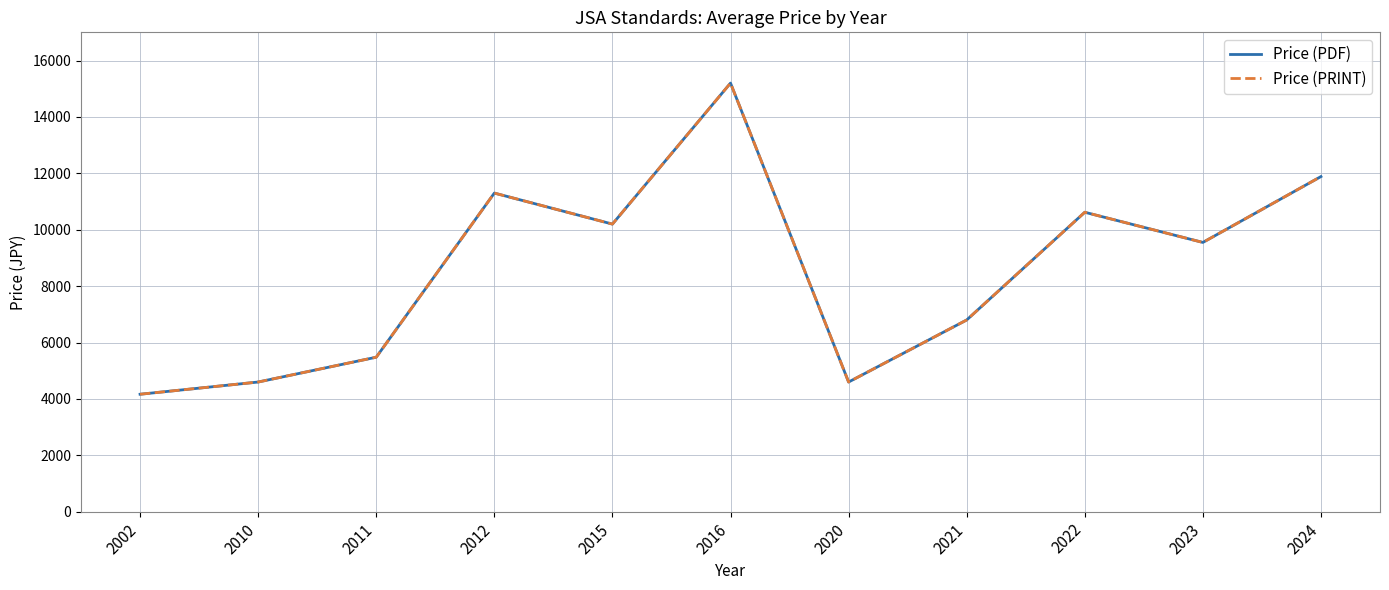

True or false: Price (PDF) and Price (PRINT) intersect in this chart.

False